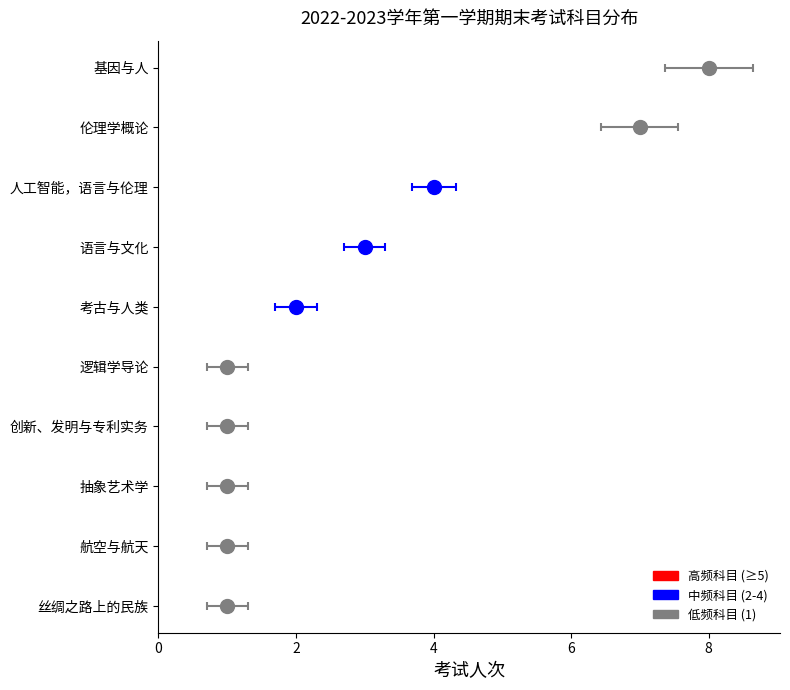

Read the value at 抽象艺术学.

1